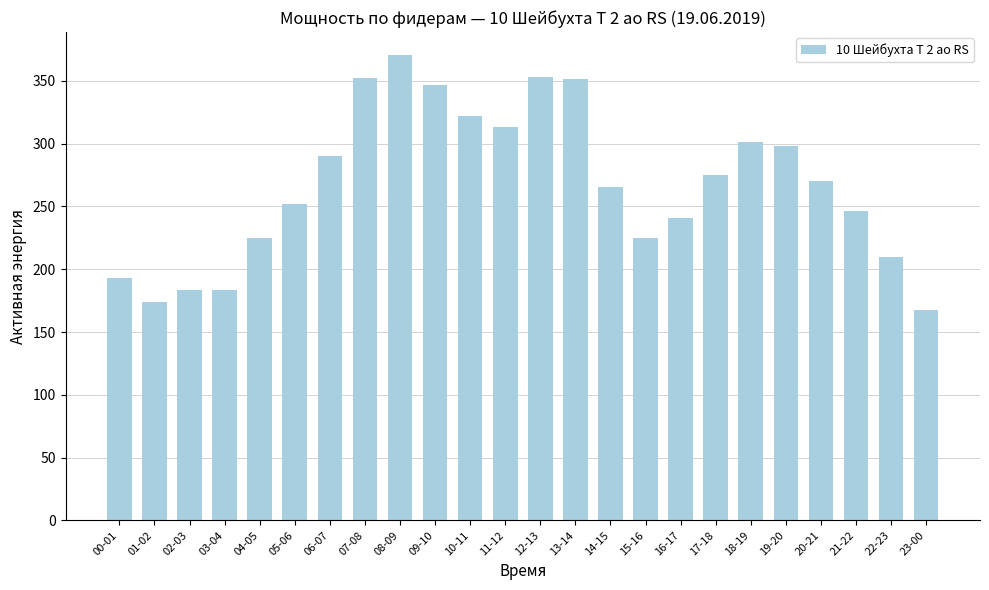

What is the label of the 3rd bar from the right?

21-22